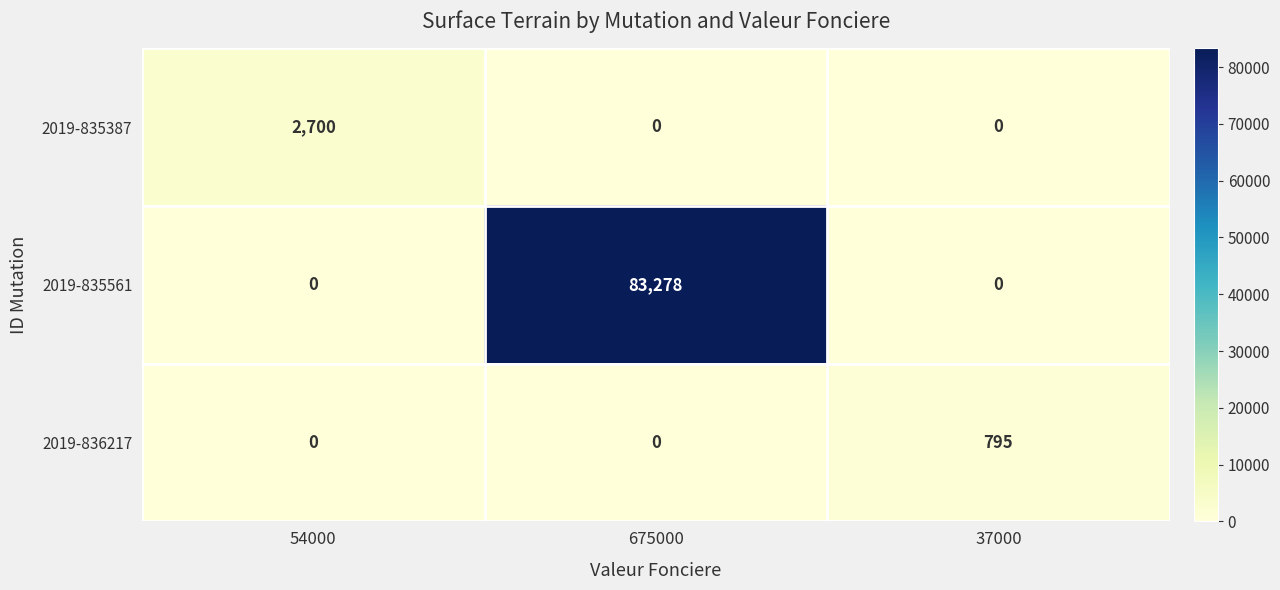

What is the greatest value displayed?

83278